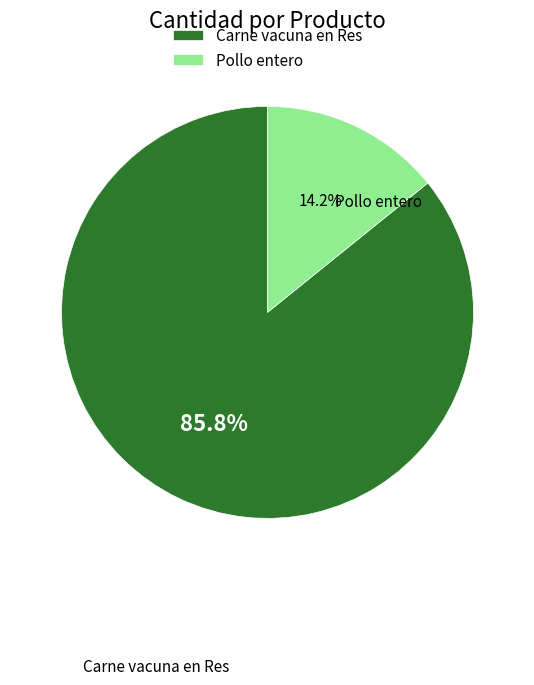

To the nearest percent, what is the difference between the Carne vacuna en Res and Pollo entero slice percentages?

72%